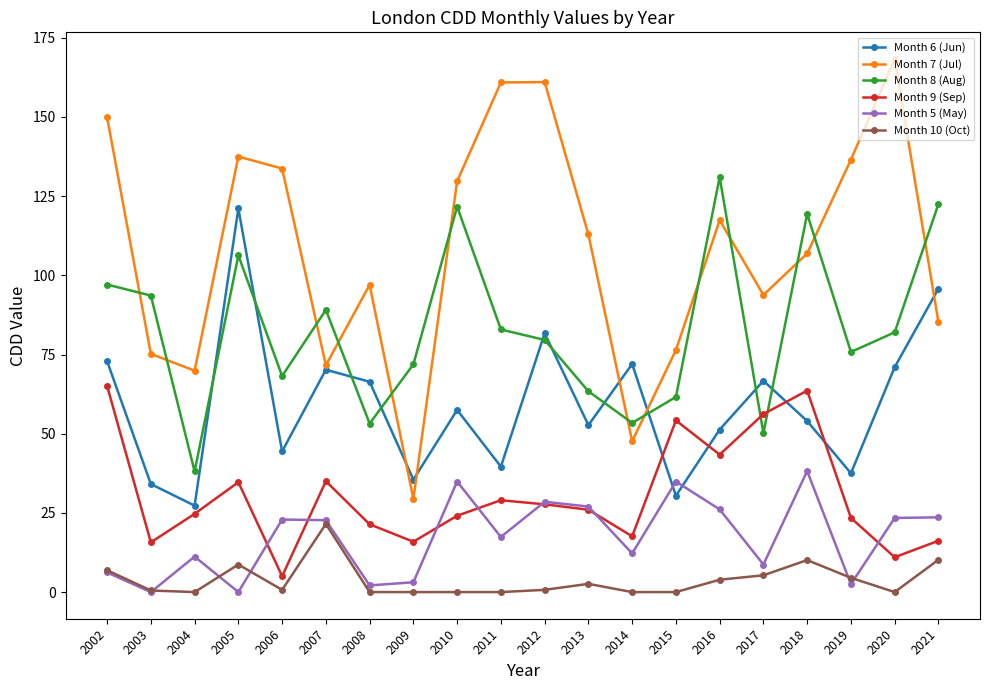

True or false: Month 10 (Oct) and Month 9 (Sep) intersect in this chart.

False